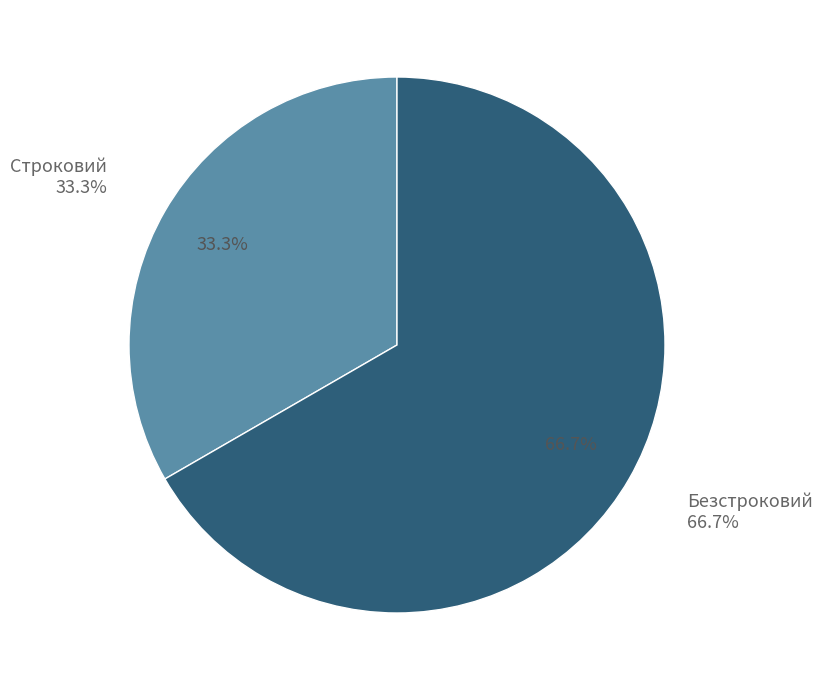

Which category has the biggest portion of the pie?

Безстроковий